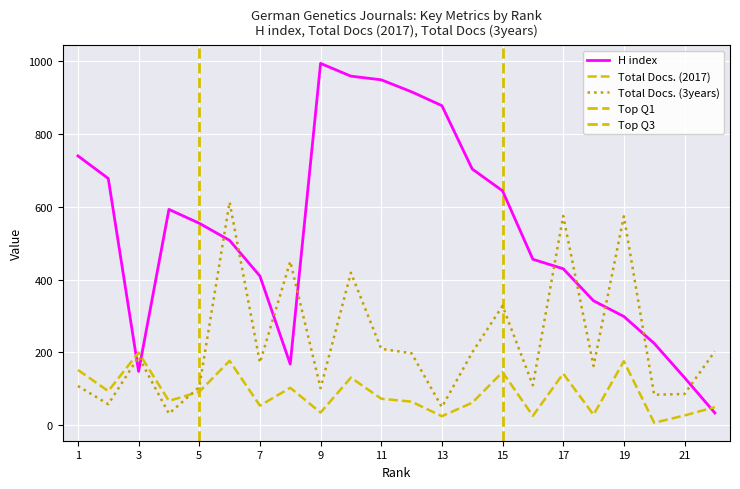

What is the greatest value displayed?

994